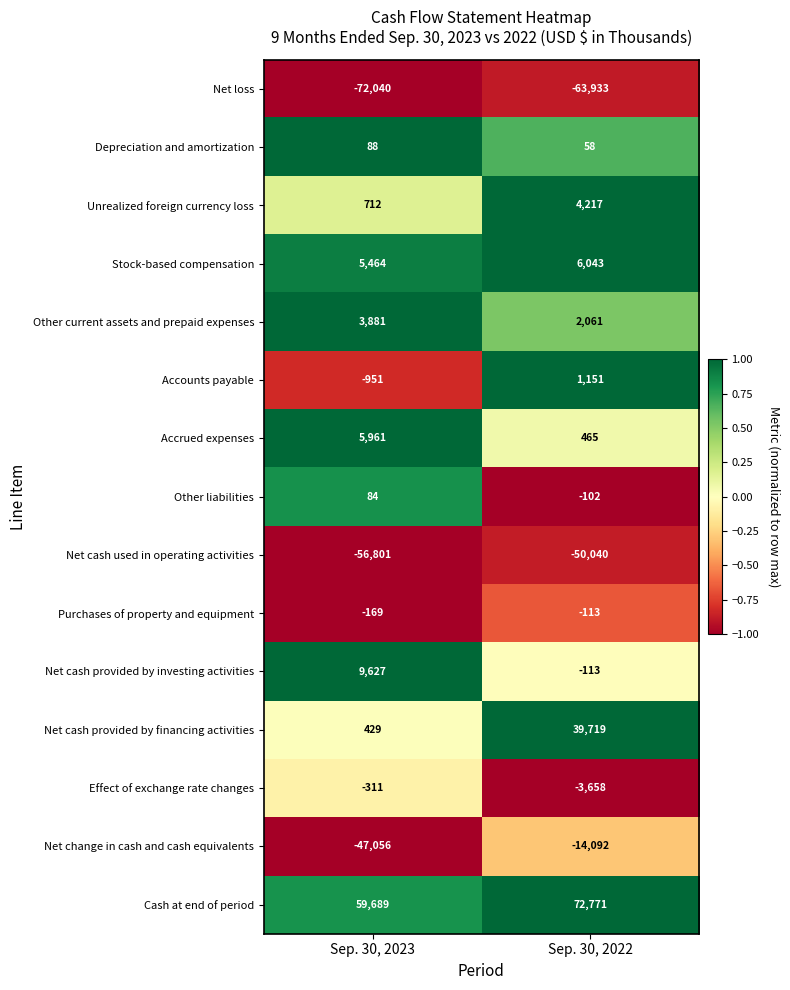

What is the minimum value for Net loss?

-72040